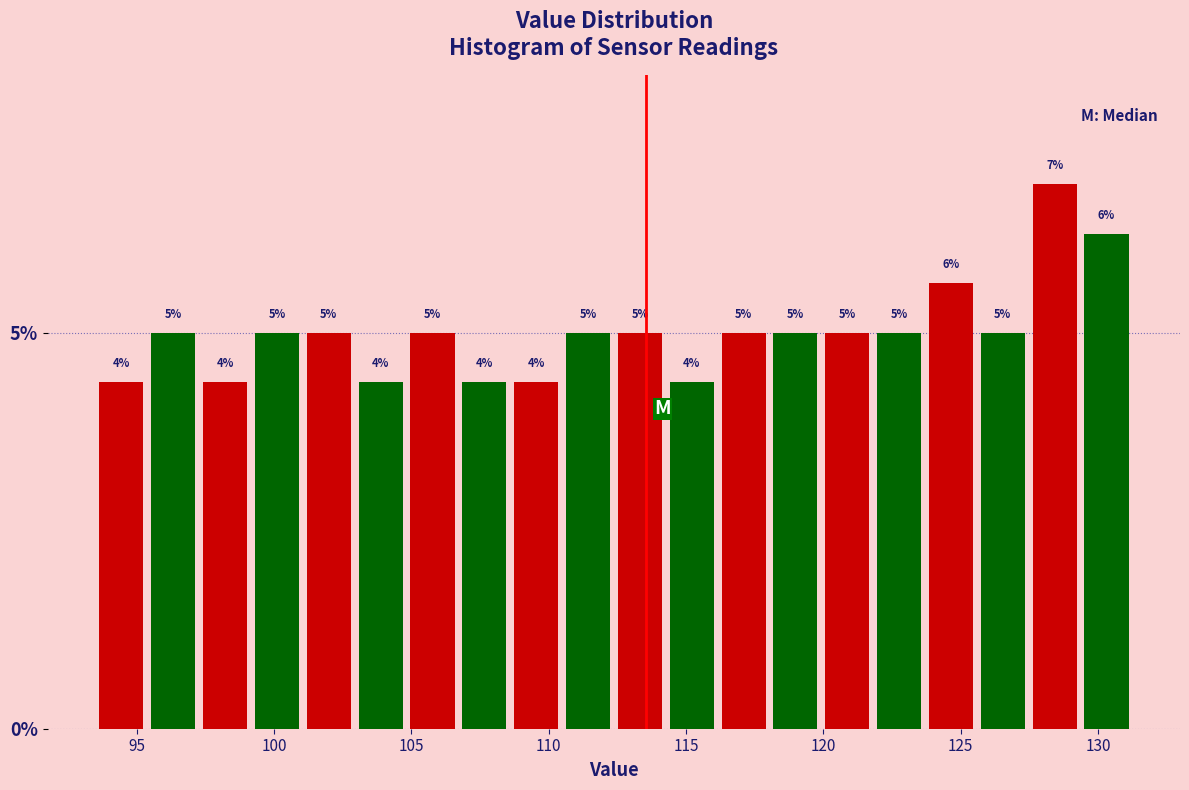

Around what value on the x-axis is the tallest bar? Give the approximate position of its centre, as read against the axis.

128.5